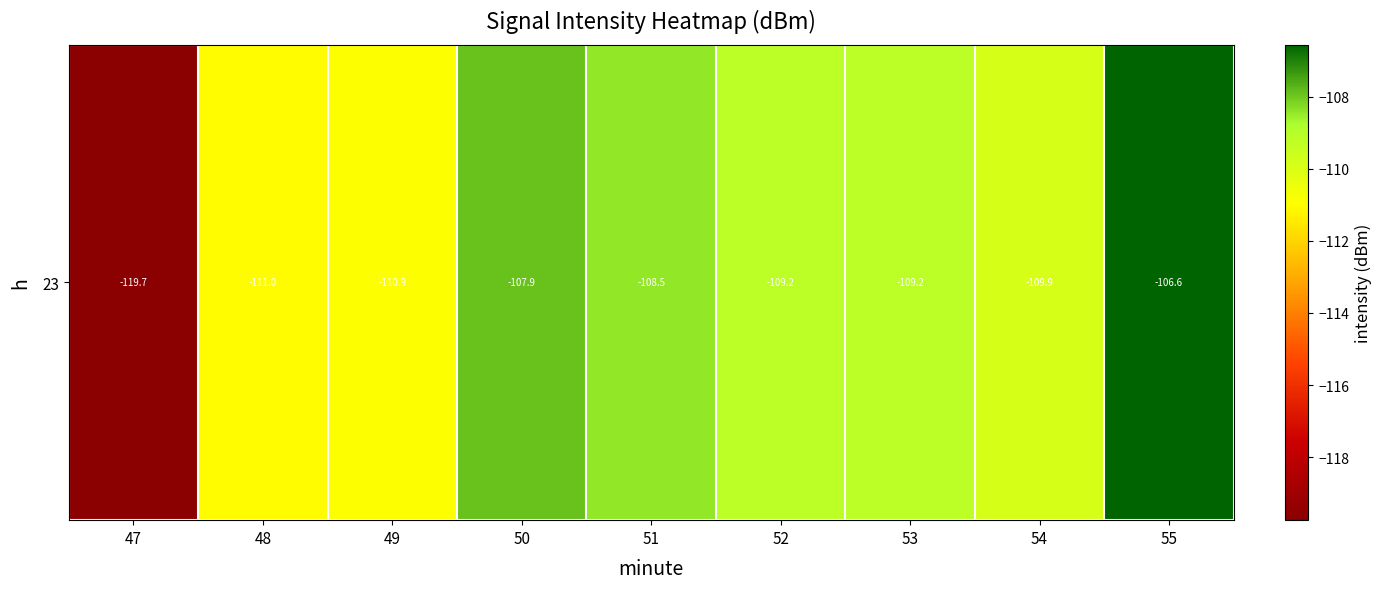

What is the difference between the maximum and minimum values?

13.2